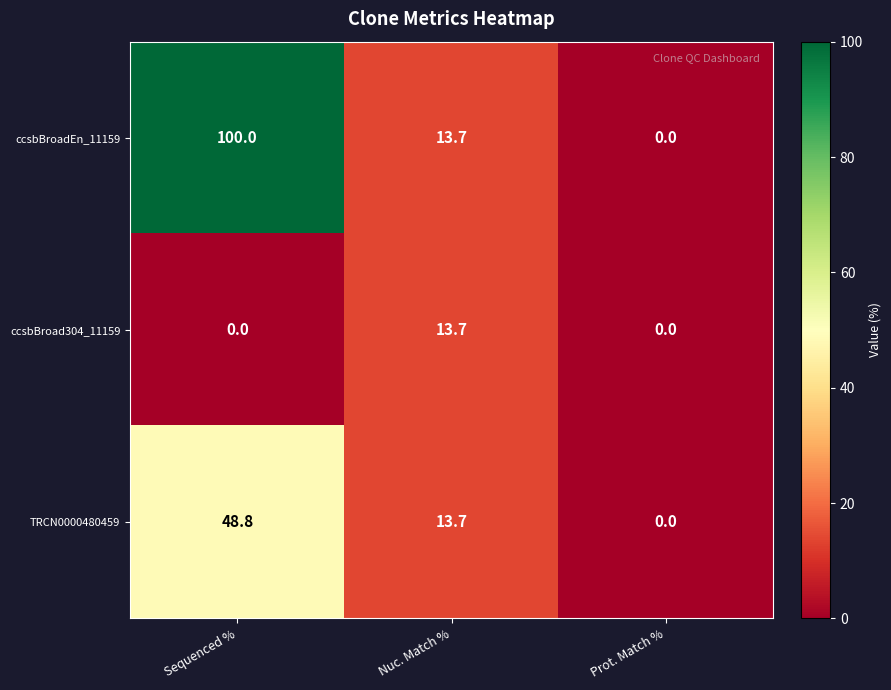

Reading right to left, extract all data points from this chart.

ccsbBroadEn_11159: Prot. Match %=0.0	Nuc. Match %=13.7	Sequenced %=100.0
ccsbBroad304_11159: Prot. Match %=0.0	Nuc. Match %=13.7	Sequenced %=0.0
TRCN0000480459: Prot. Match %=0.0	Nuc. Match %=13.7	Sequenced %=48.8